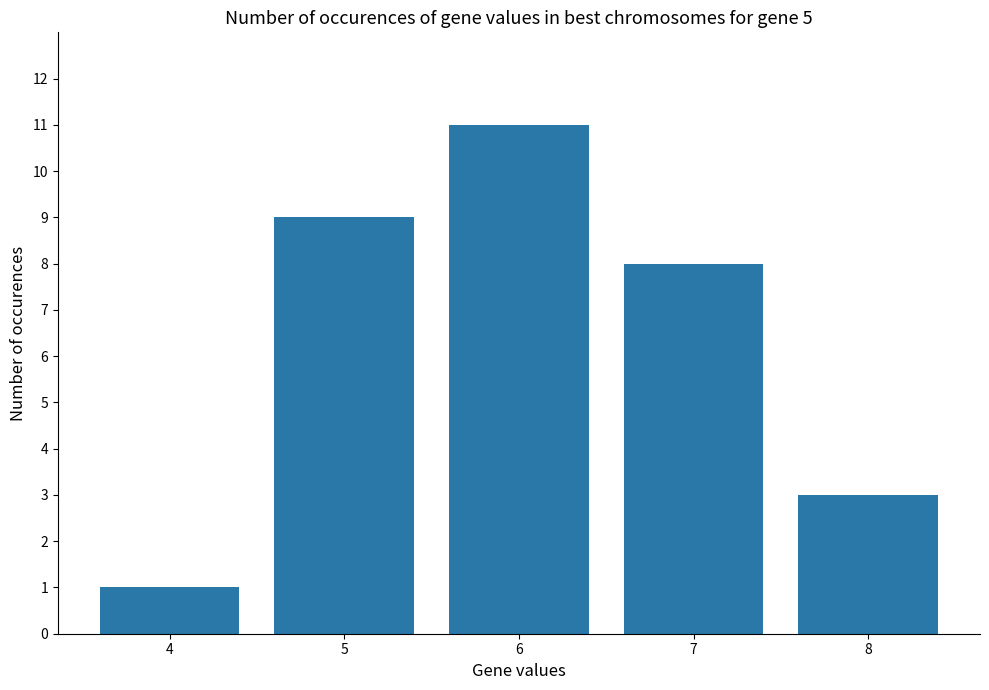

What is the ratio of the value at 8 to the value at 6?

0.3